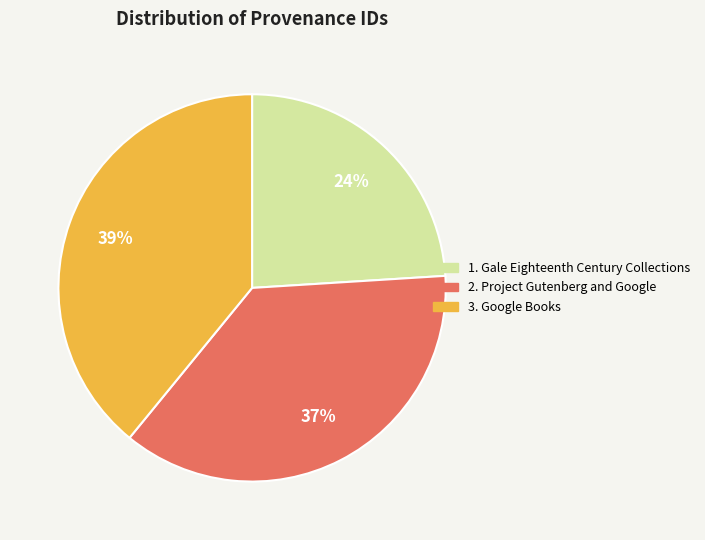

Is there a majority slice in this chart?

No